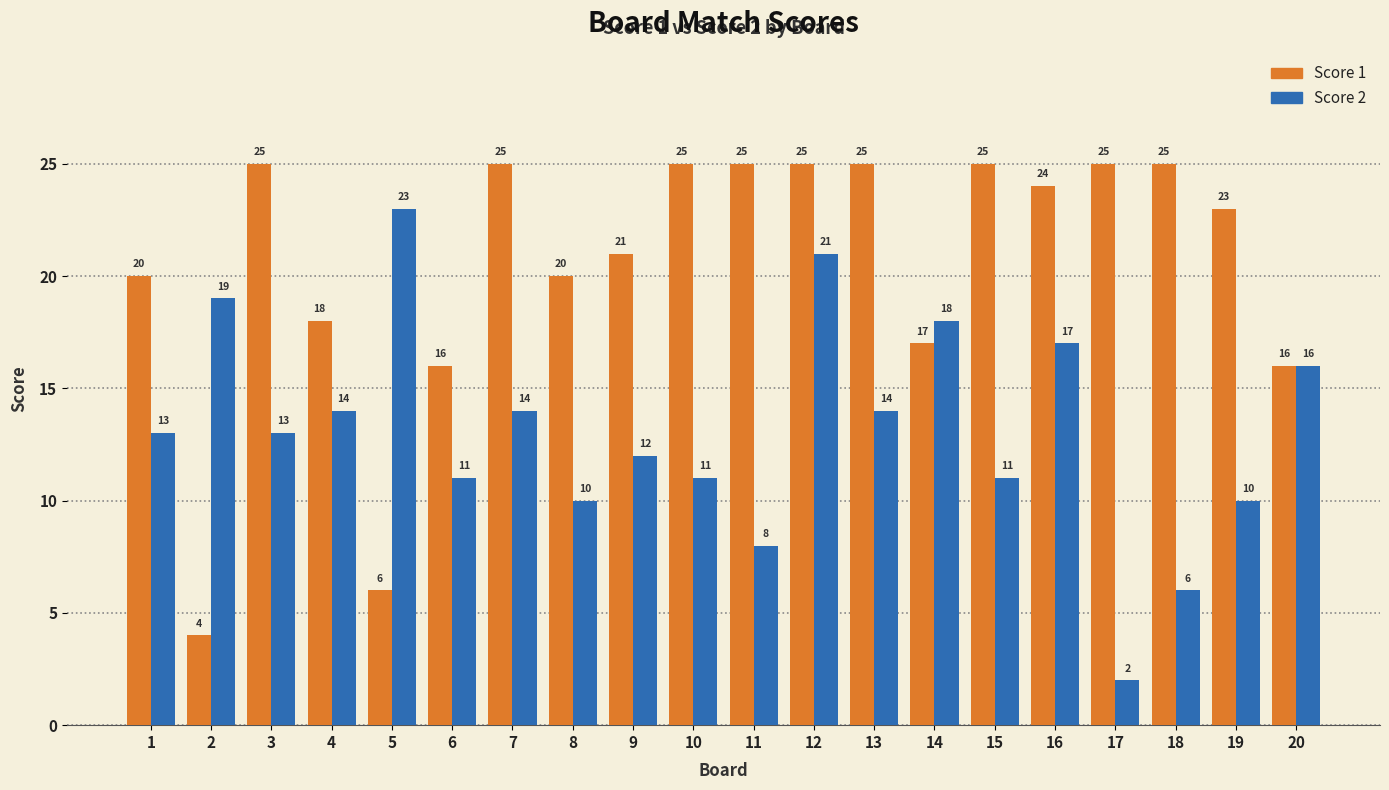

What are all the series names shown in the legend?

Score 1, Score 2